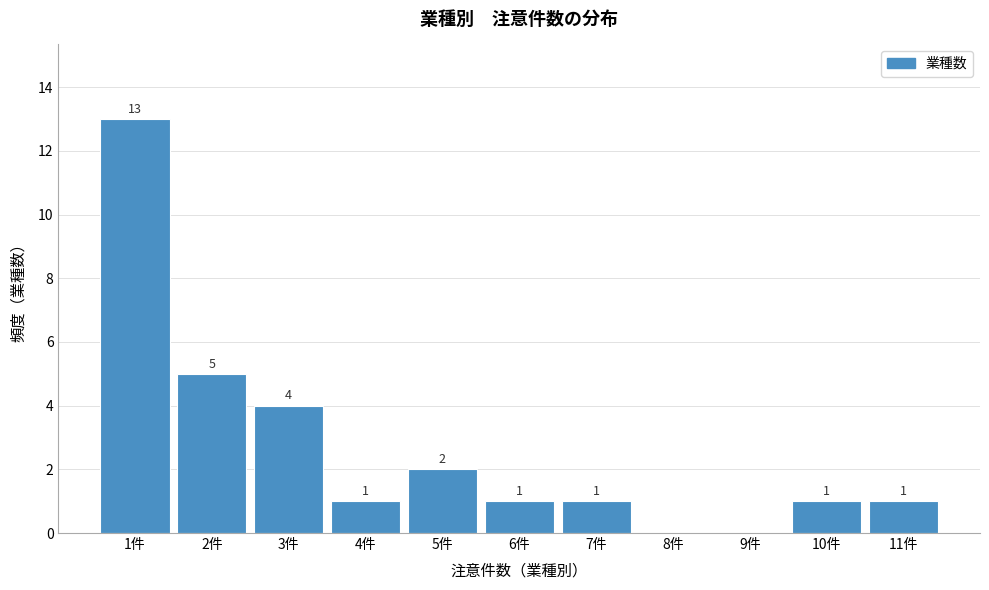

Which range on the x-axis has the tallest bar?

0.5 to 1.5